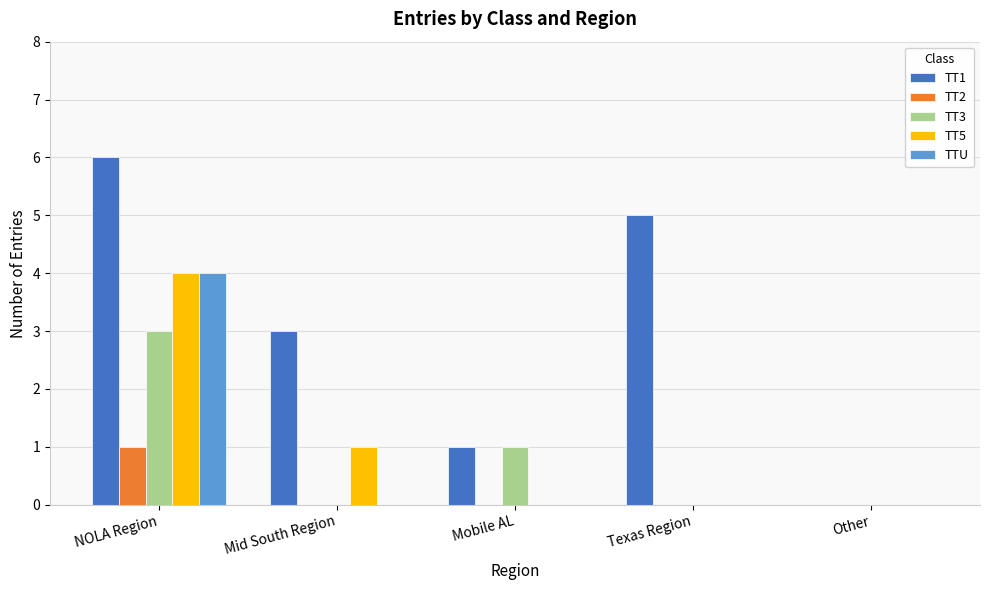

True or false: TTU has a value of 1 at NOLA Region.

False